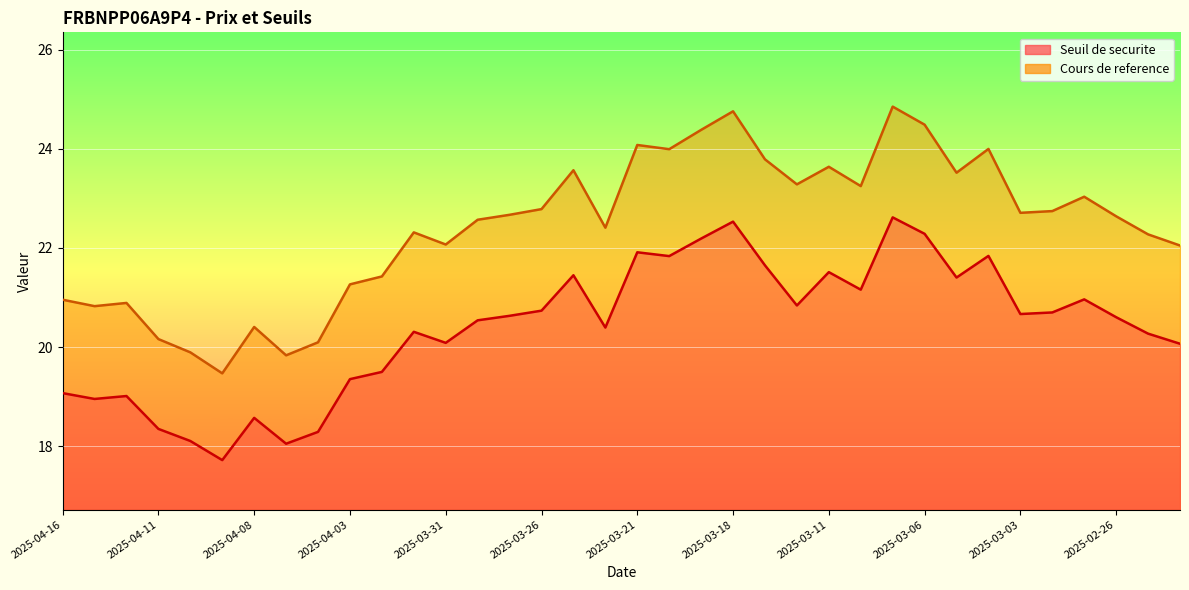

Where is the first local minimum for Seuil de securite?

2025-04-15